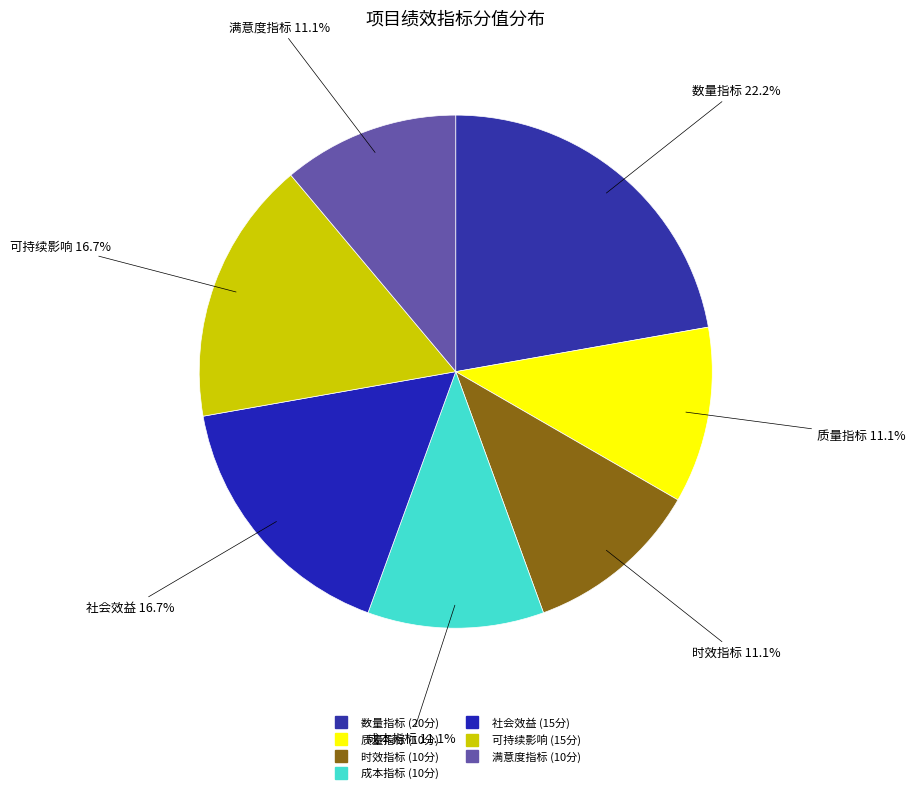

Does any single category account for the majority?

No